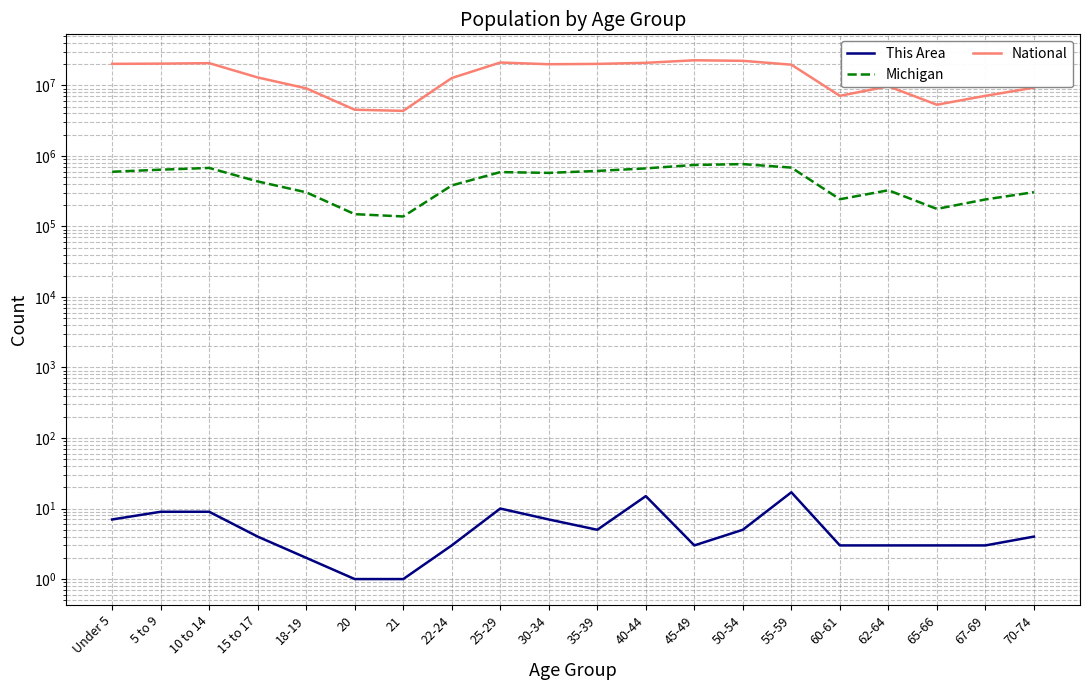

How many interior local valleys does the National series have?

4